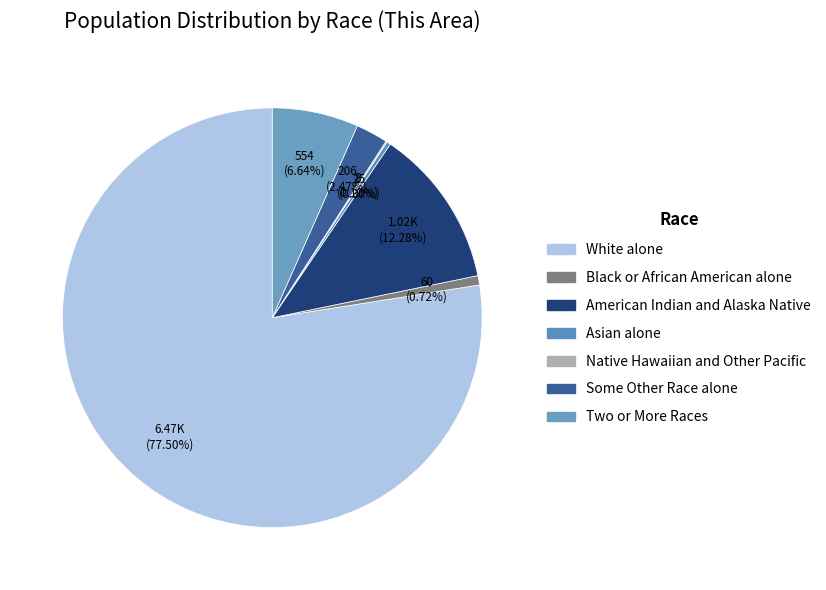

What is the total percentage of Two or More Races and Some Other Race alone?

9.1%